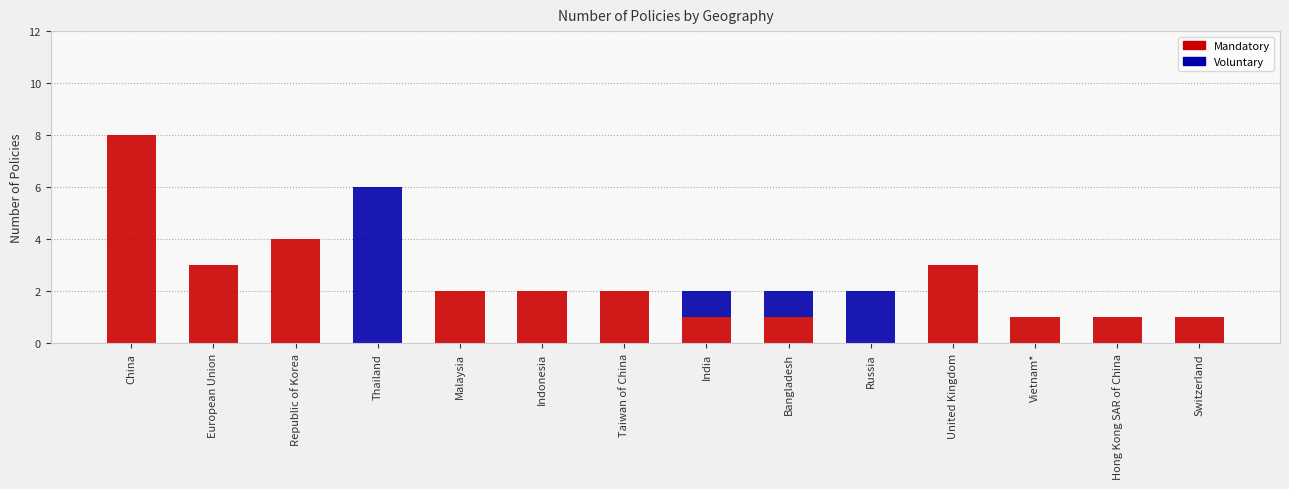

At which label does Mandatory reach its peak?

China